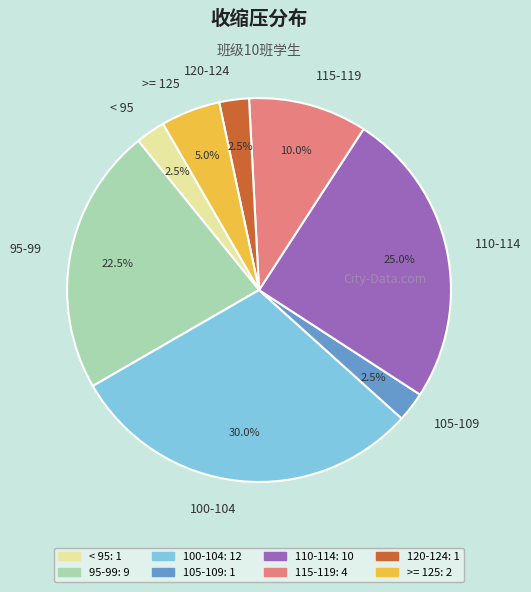

Between 105-109 and 100-104, which is larger?

100-104